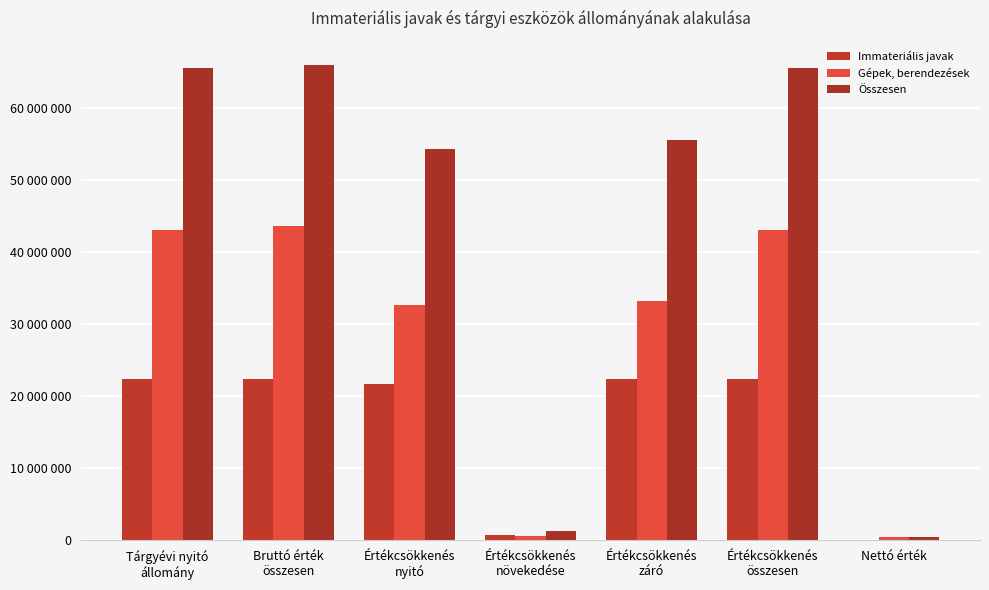

Does the chart contain stacked bars?

No